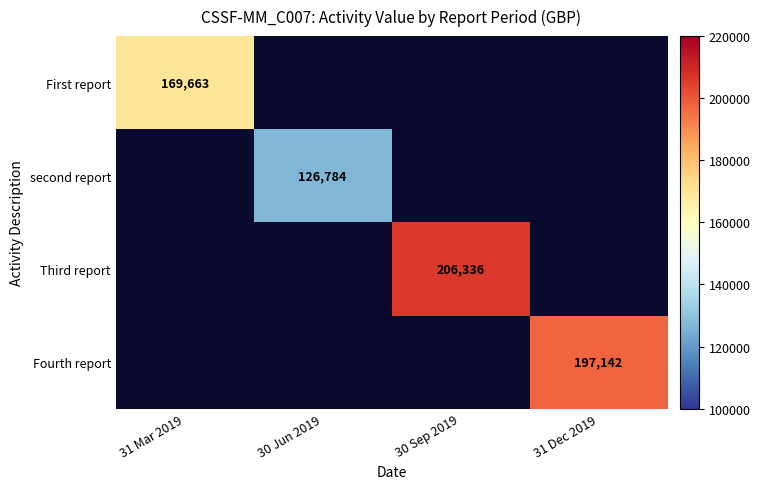

True or false: second report has a value of 126784 at 30 Jun 2019.

True